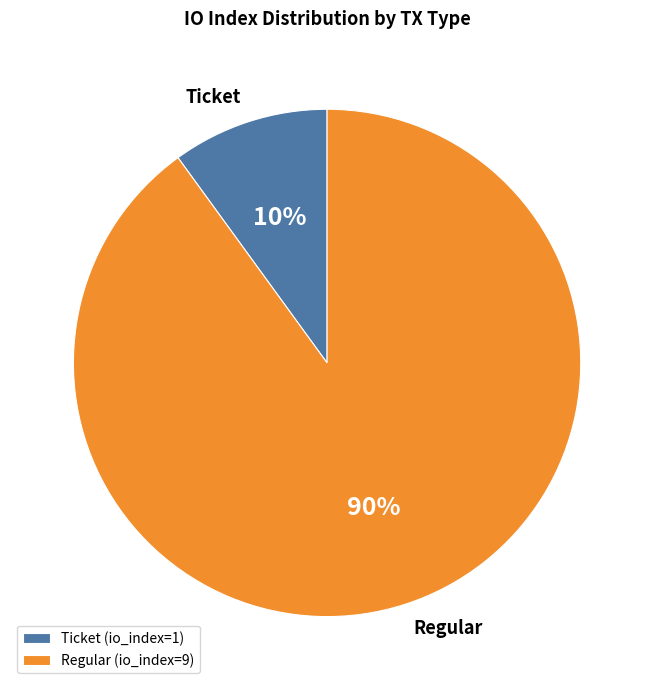

To the nearest percent, what is the difference between the Ticket and Regular slice percentages?

80%